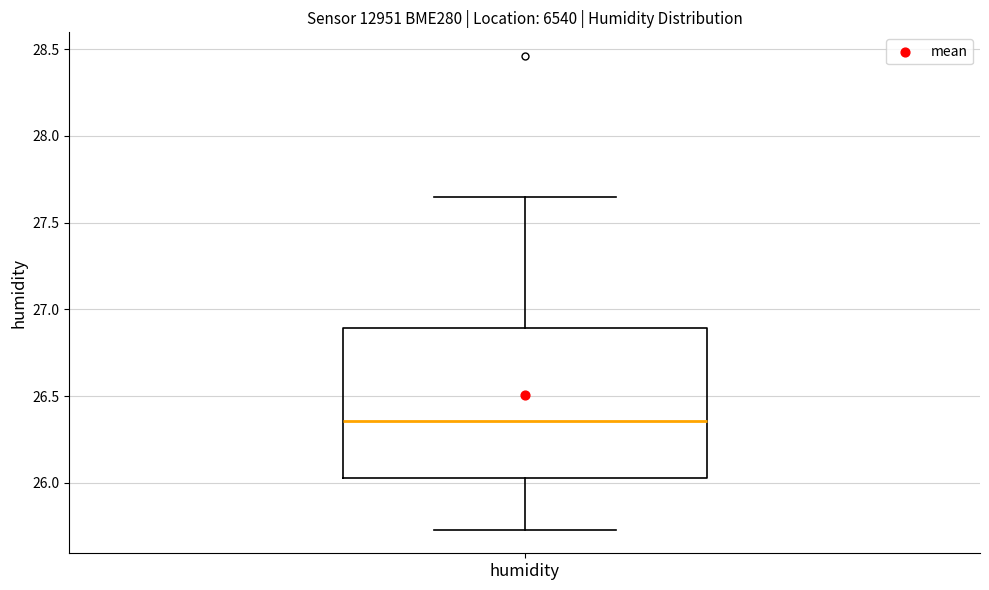

Transcribe this box plot: give where the median line is, the range the box spans, and where the two whiskers end, as read against the y-axis. The values are not printed on the chart, so give them approximately, as read against the axis.

median 26.35, box 26.05 to 26.90, whiskers 25.75 to 27.65